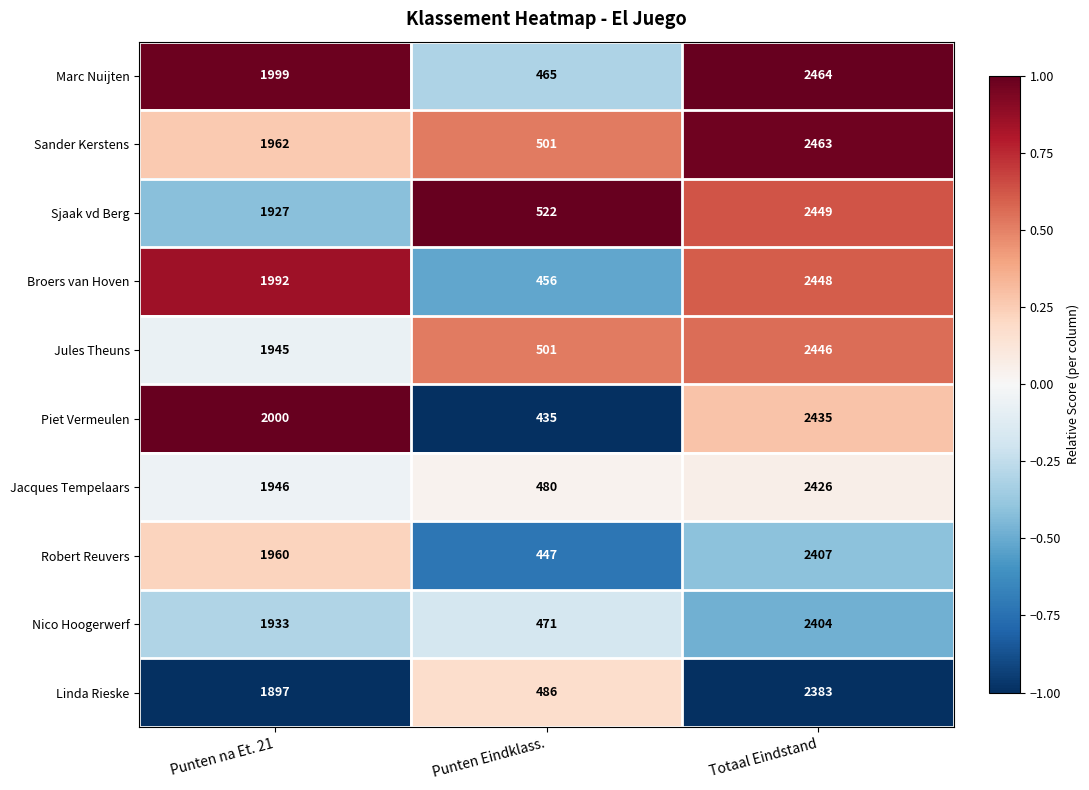

Which series has the largest total across all categories?

Marc Nuijten